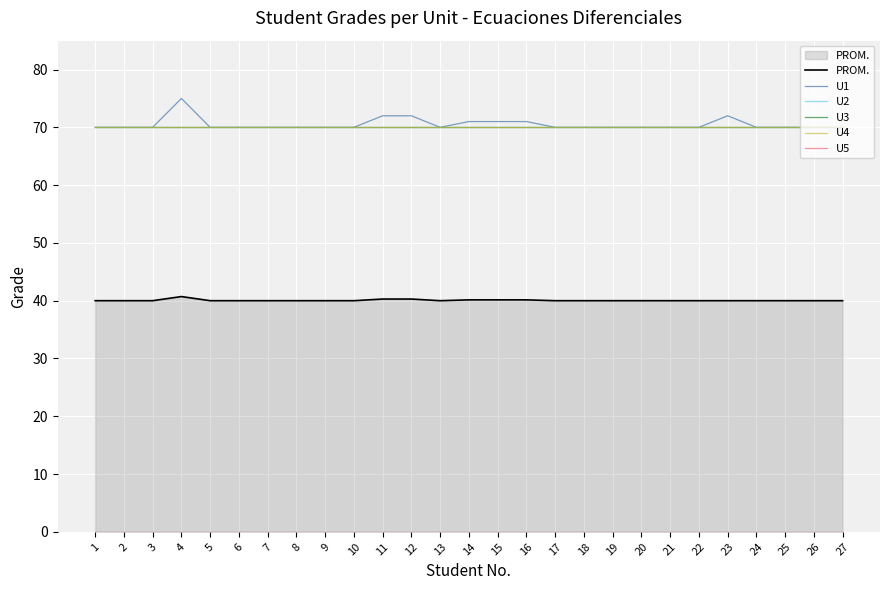

Reading right to left, what are all the values shown in this chart?

PROM.: 27=40.0	26=40.0	25=40.0	24=40.0	23=40.0	22=40.0	21=40.0	20=40.0	19=40.0	18=40.0	17=40.0	16=40.1	15=40.1	14=40.1	13=40.0	12=40.3	11=40.3	10=40.0	9=40.0	8=40.0	7=40.0	6=40.0	5=40.0	4=40.7	3=40.0	2=40.0	1=40.0
U1: 27=70.0	26=70.0	25=70.0	24=70.0	23=72.0	22=70.0	21=70.0	20=70.0	19=70.0	18=70.0	17=70.0	16=71.0	15=71.0	14=71.0	13=70.0	12=72.0	11=72.0	10=70.0	9=70.0	8=70.0	7=70.0	6=70.0	5=70.0	4=75.0	3=70.0	2=70.0	1=70.0
U2: 27=70.0	26=70.0	25=70.0	24=70.0	23=70.0	22=70.0	21=70.0	20=70.0	19=70.0	18=70.0	17=70.0	16=70.0	15=70.0	14=70.0	13=70.0	12=70.0	11=70.0	10=70.0	9=70.0	8=70.0	7=70.0	6=70.0	5=70.0	4=70.0	3=70.0	2=70.0	1=70.0
U3: 27=70.0	26=70.0	25=70.0	24=70.0	23=70.0	22=70.0	21=70.0	20=70.0	19=70.0	18=70.0	17=70.0	16=70.0	15=70.0	14=70.0	13=70.0	12=70.0	11=70.0	10=70.0	9=70.0	8=70.0	7=70.0	6=70.0	5=70.0	4=70.0	3=70.0	2=70.0	1=70.0
U4: 27=70.0	26=70.0	25=70.0	24=70.0	23=70.0	22=70.0	21=70.0	20=70.0	19=70.0	18=70.0	17=70.0	16=70.0	15=70.0	14=70.0	13=70.0	12=70.0	11=70.0	10=70.0	9=70.0	8=70.0	7=70.0	6=70.0	5=70.0	4=70.0	3=70.0	2=70.0	1=70.0
U5: 27=0.0	26=0.0	25=0.0	24=0.0	23=0.0	22=0.0	21=0.0	20=0.0	19=0.0	18=0.0	17=0.0	16=0.0	15=0.0	14=0.0	13=0.0	12=0.0	11=0.0	10=0.0	9=0.0	8=0.0	7=0.0	6=0.0	5=0.0	4=0.0	3=0.0	2=0.0	1=0.0